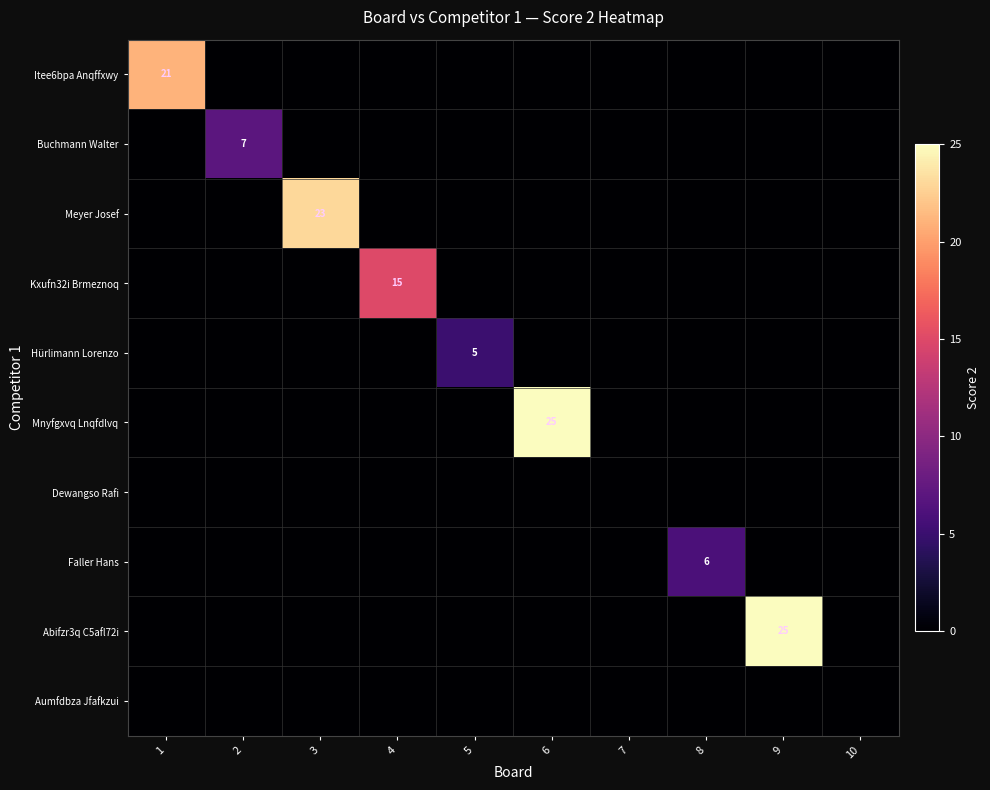

The value of Faller Hans at 8 is 11. True or false?

False